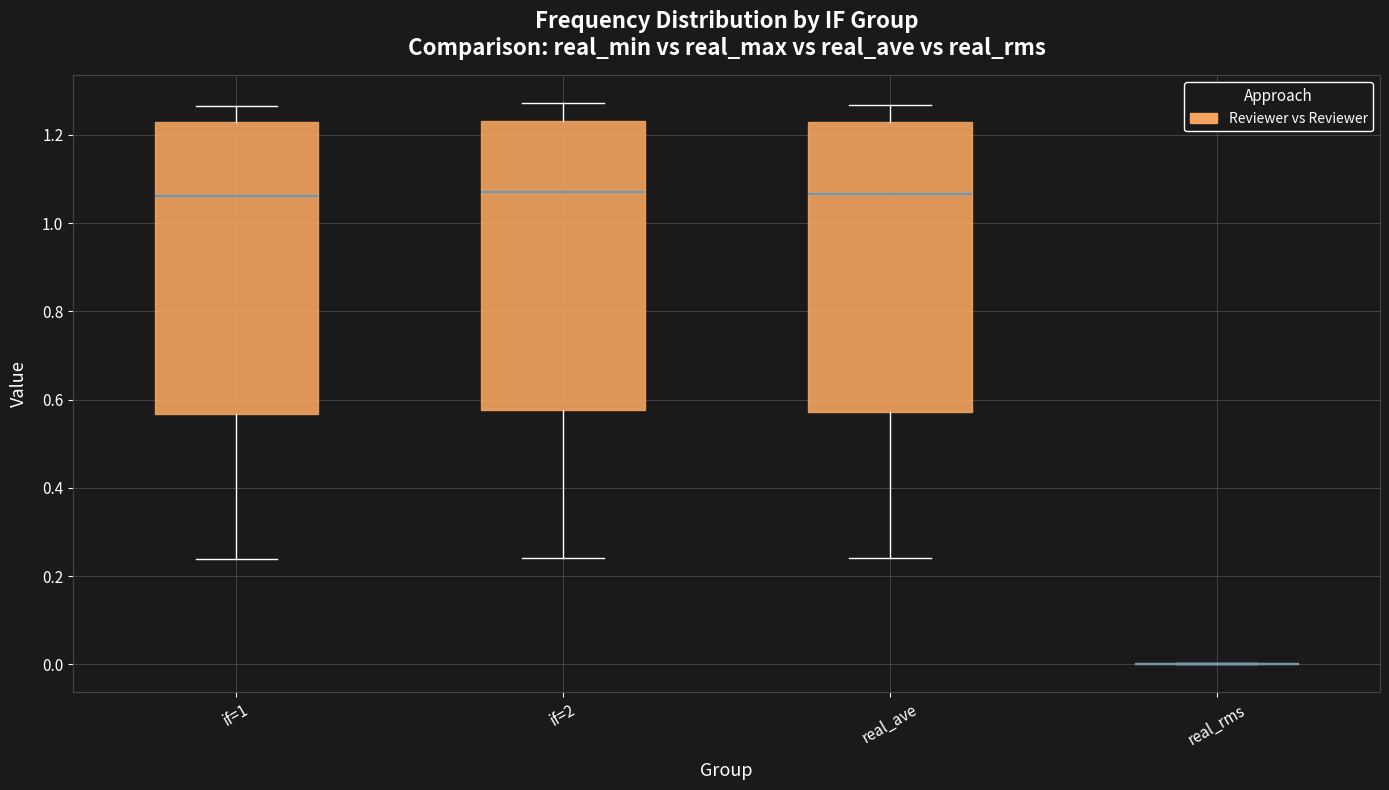

Reading left to right, transcribe this box plot: for each box, give where its median line is, the range the box spans, and where its two whiskers end, as read against the y-axis. The values are not printed on the chart, so give them approximately, as read against the axis.

if=1: median 1.06, box 0.56 to 1.22, whiskers 0.24 to 1.26
if=2: median 1.06, box 0.58 to 1.24, whiskers 0.24 to 1.28
real_ave: median 1.06, box 0.58 to 1.24, whiskers 0.24 to 1.26
real_rms: box collapsed to a line at 0.00, whiskers 0.00 to 0.00